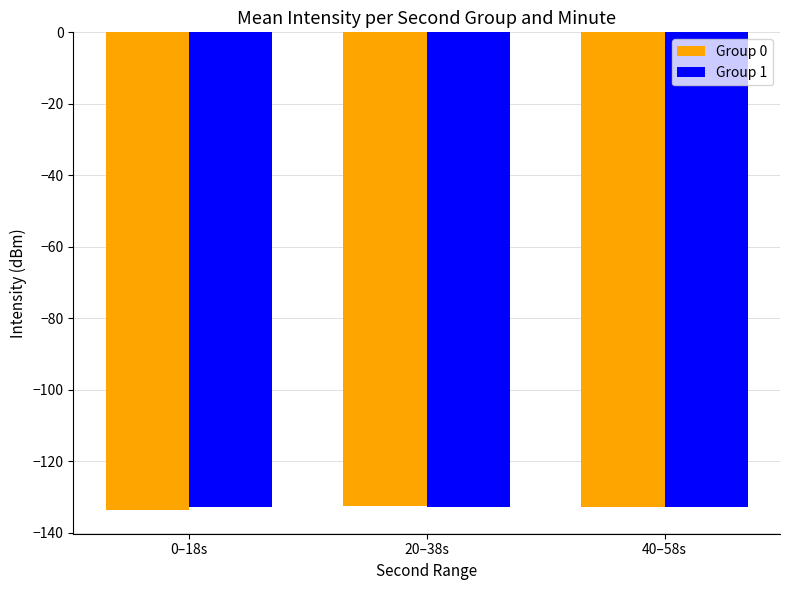

What are all the series names shown in the legend?

Group 0, Group 1